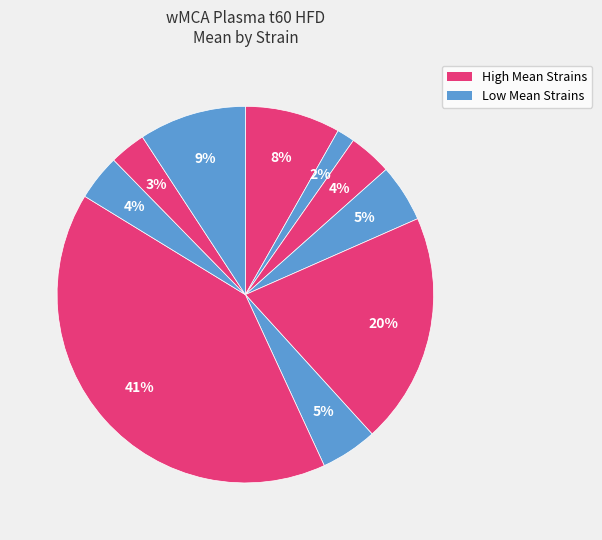

Count the number of slices in the pie.

10